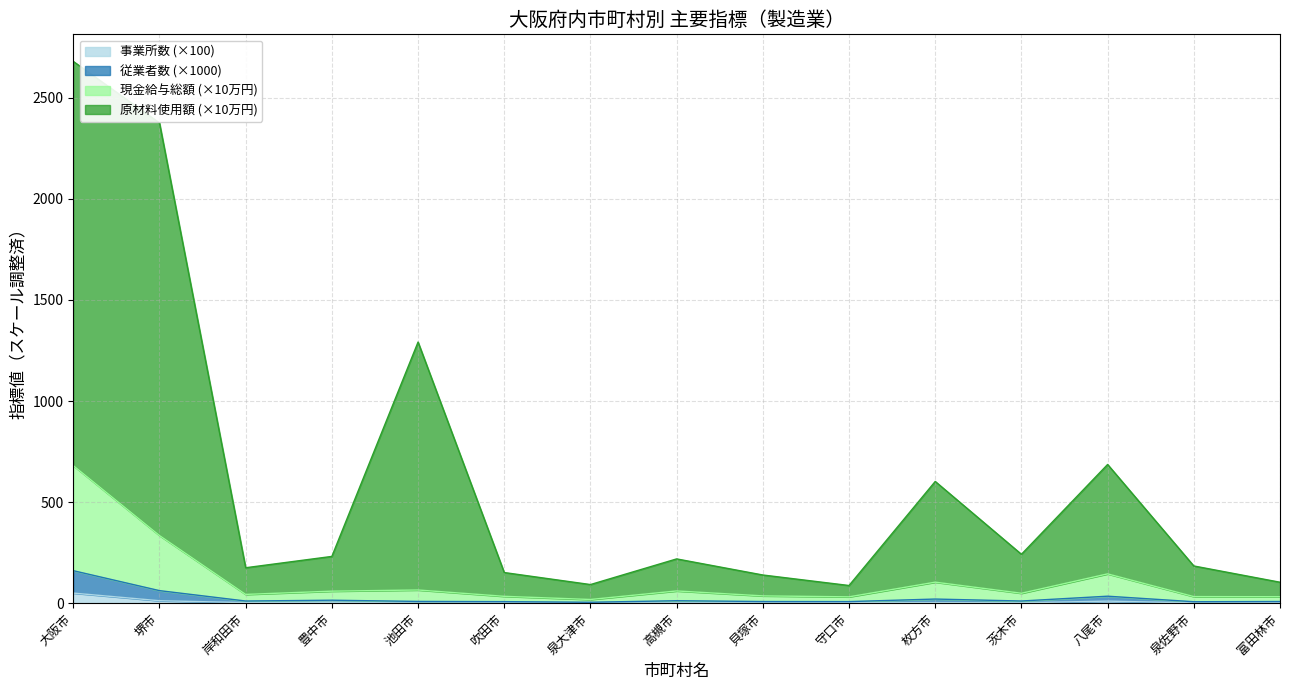

What is the difference between the maximum and minimum values in the 原材料使用額等総額 series?

2592.5